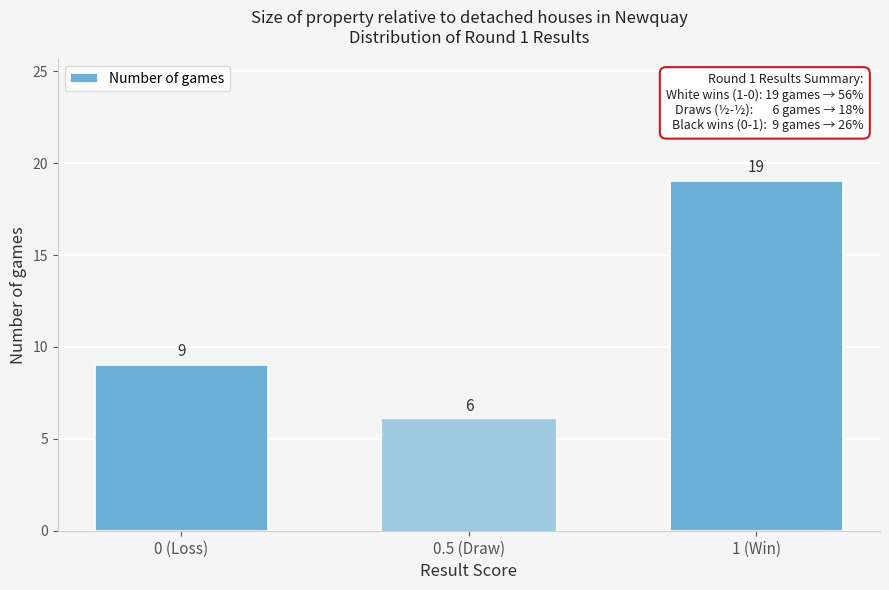

Reading left to right, what are all the values shown in this chart?

9	6	19